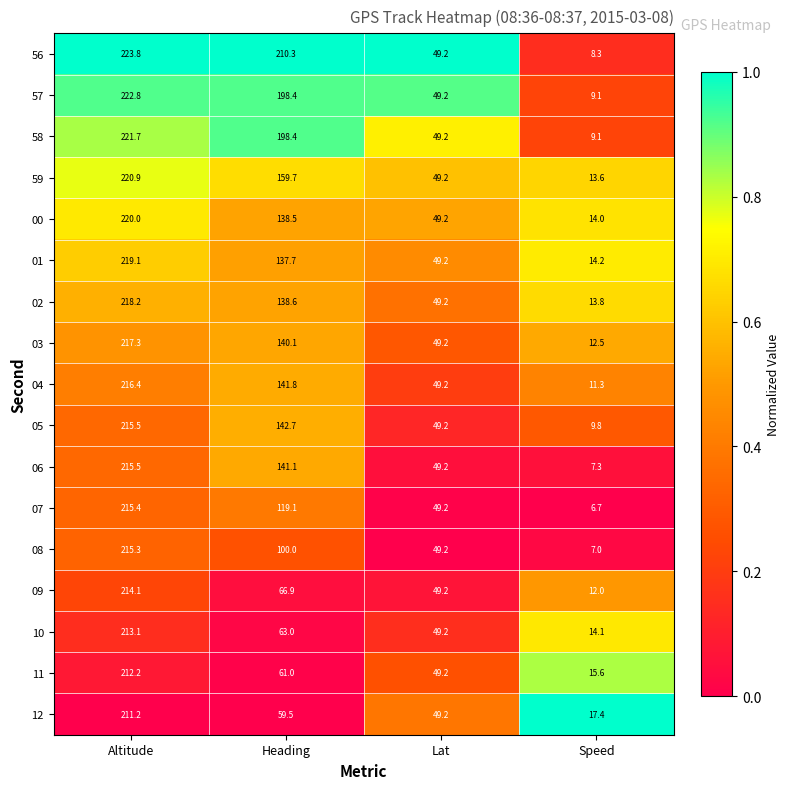

What is the difference between the maximum and minimum values in the 01 series?

204.9